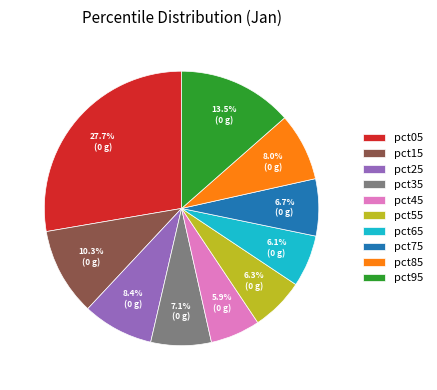

Does pct15 represent more than half of the total?

No